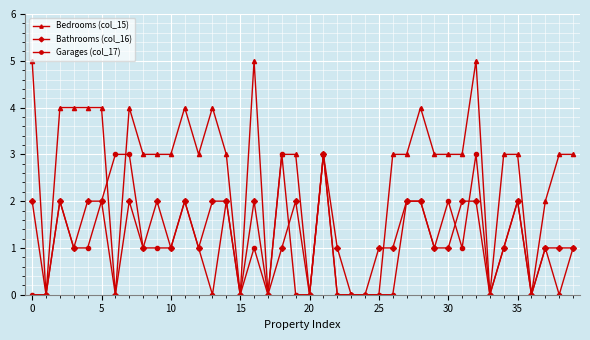

What is the value of the Bathrooms (col_16) point at the 11th from the left?

1